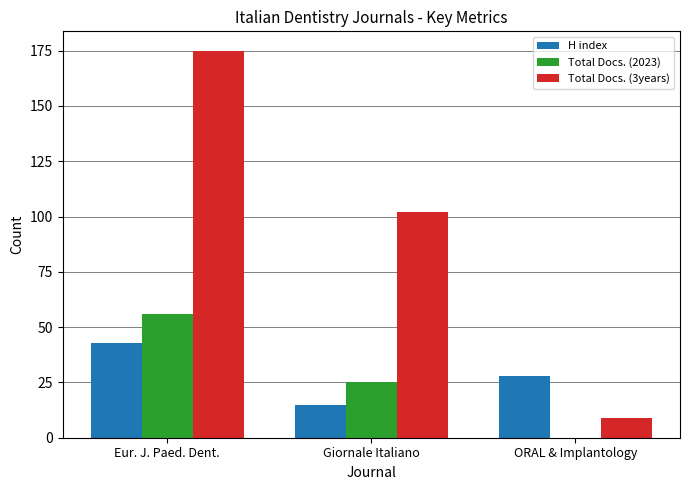

Which series has the largest total across all categories?

Total Docs. (3years)